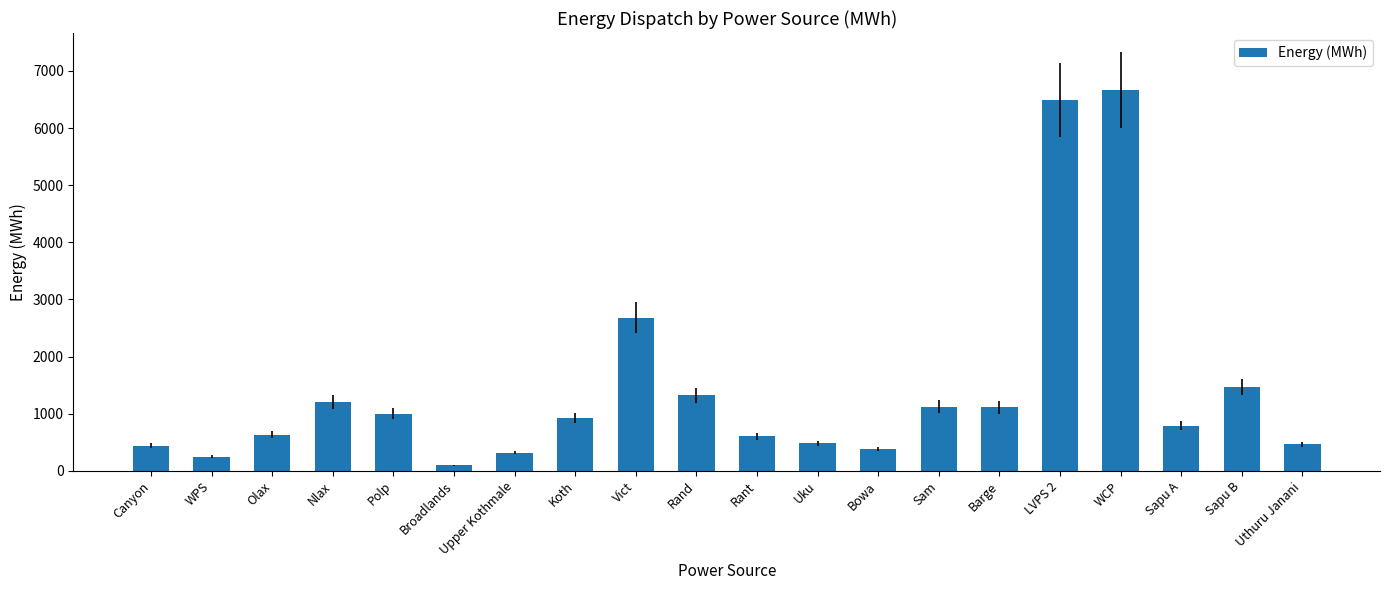

What is the label of the 17th bar from the right?

Nlax